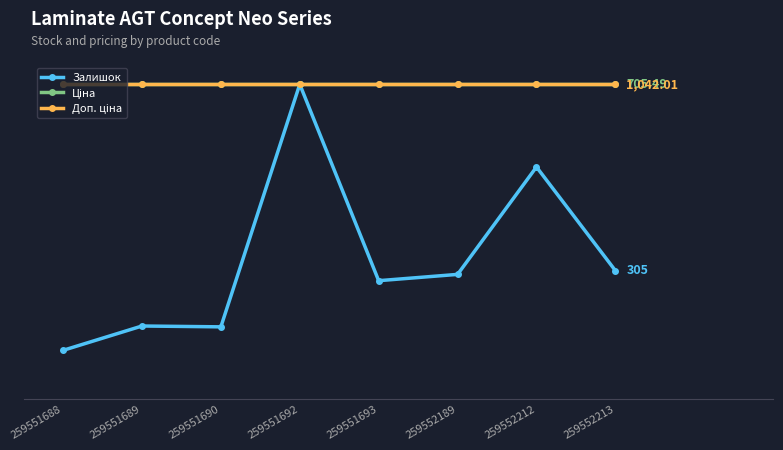

Does the chart have visible grid lines?

Yes